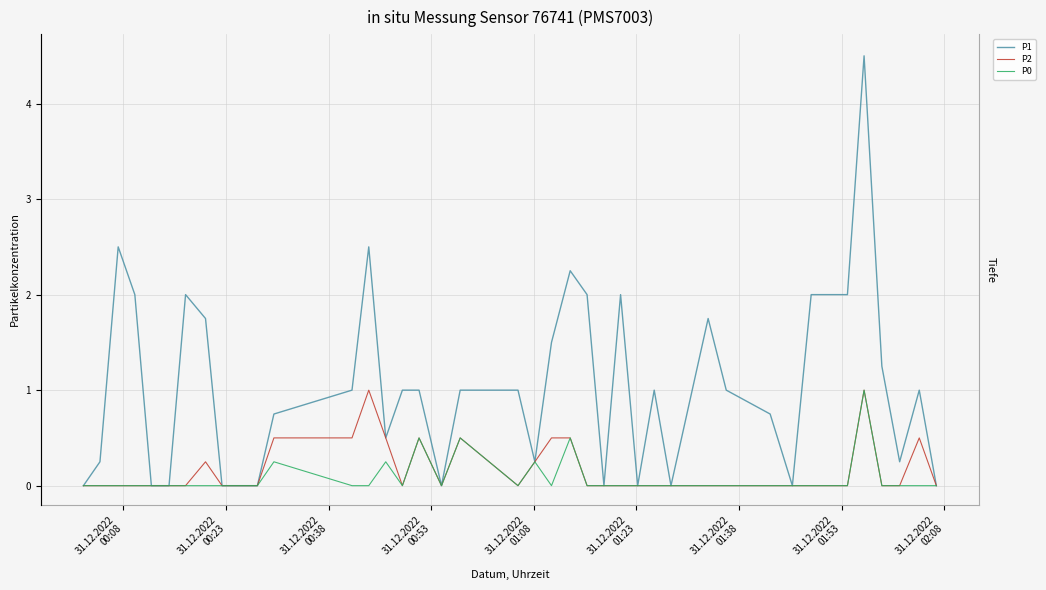

The P0 series shows 0.6 at 36. True or false?

False